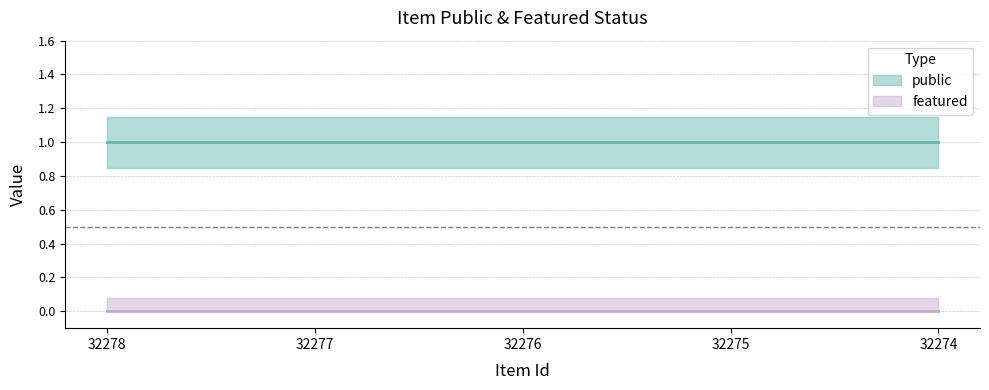

Between 32277 and 32274, which series saw the biggest shift?

public